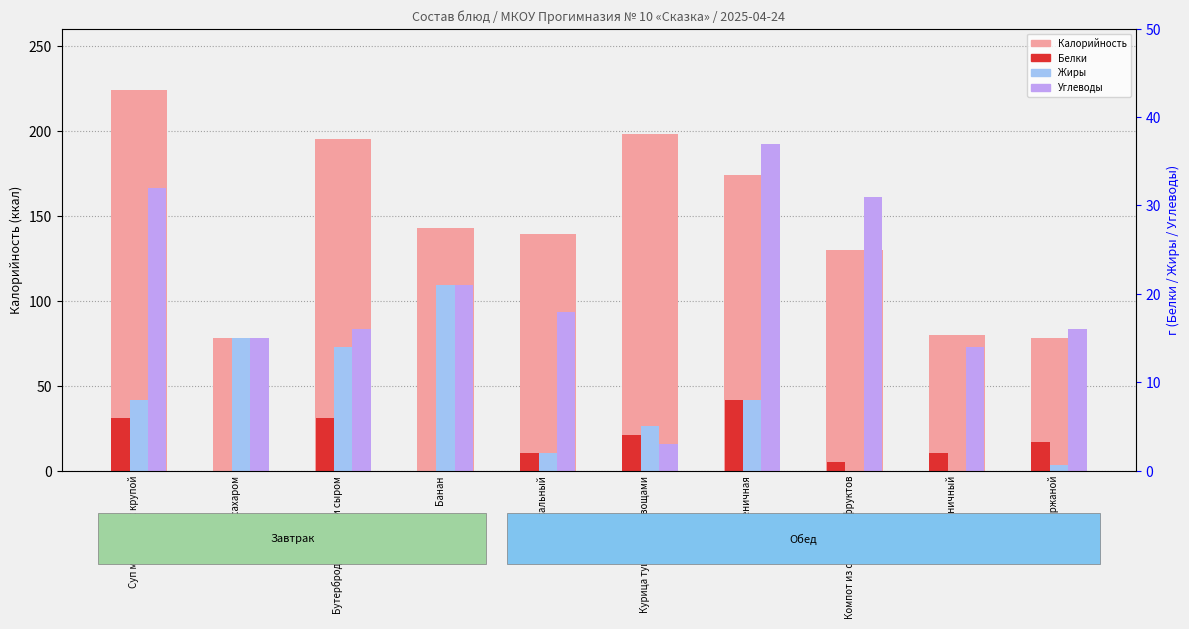

Count the number of data series in this chart.

4